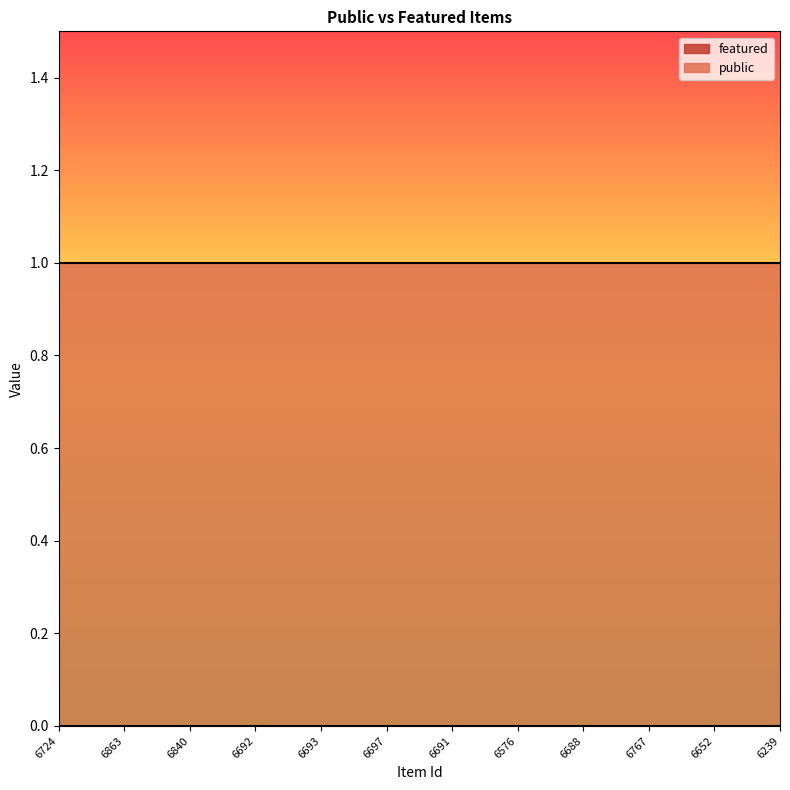

What are all the series names shown in the legend?

public, featured